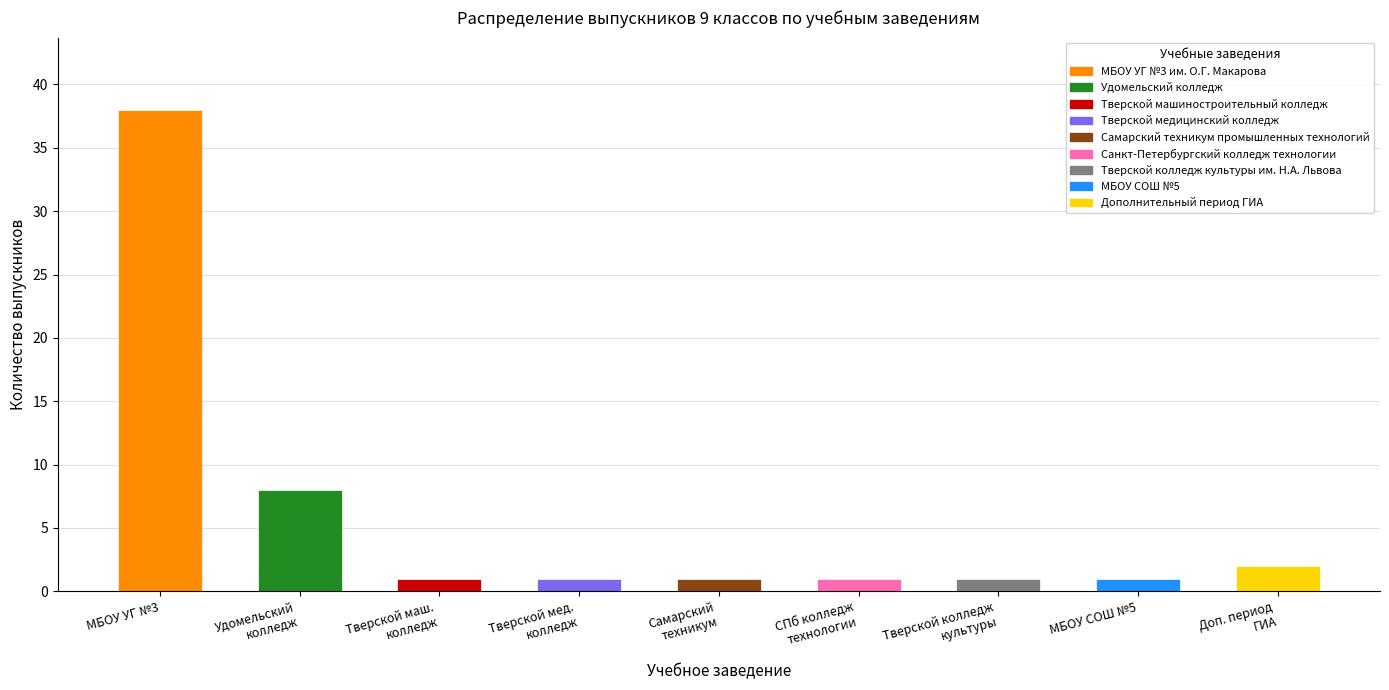

What is the average value?

6